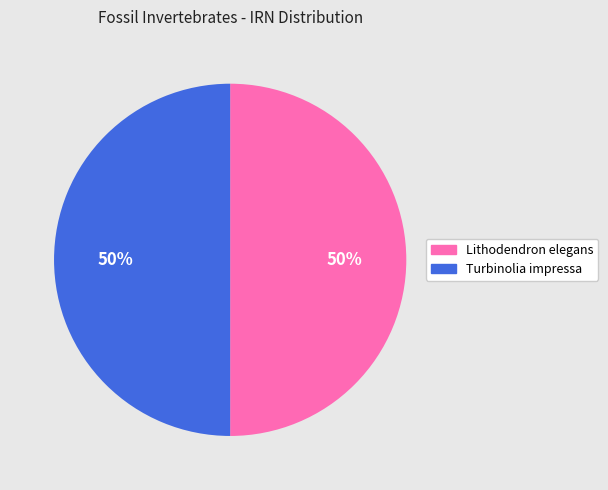

To the nearest percent, what is the average slice percentage?

50%